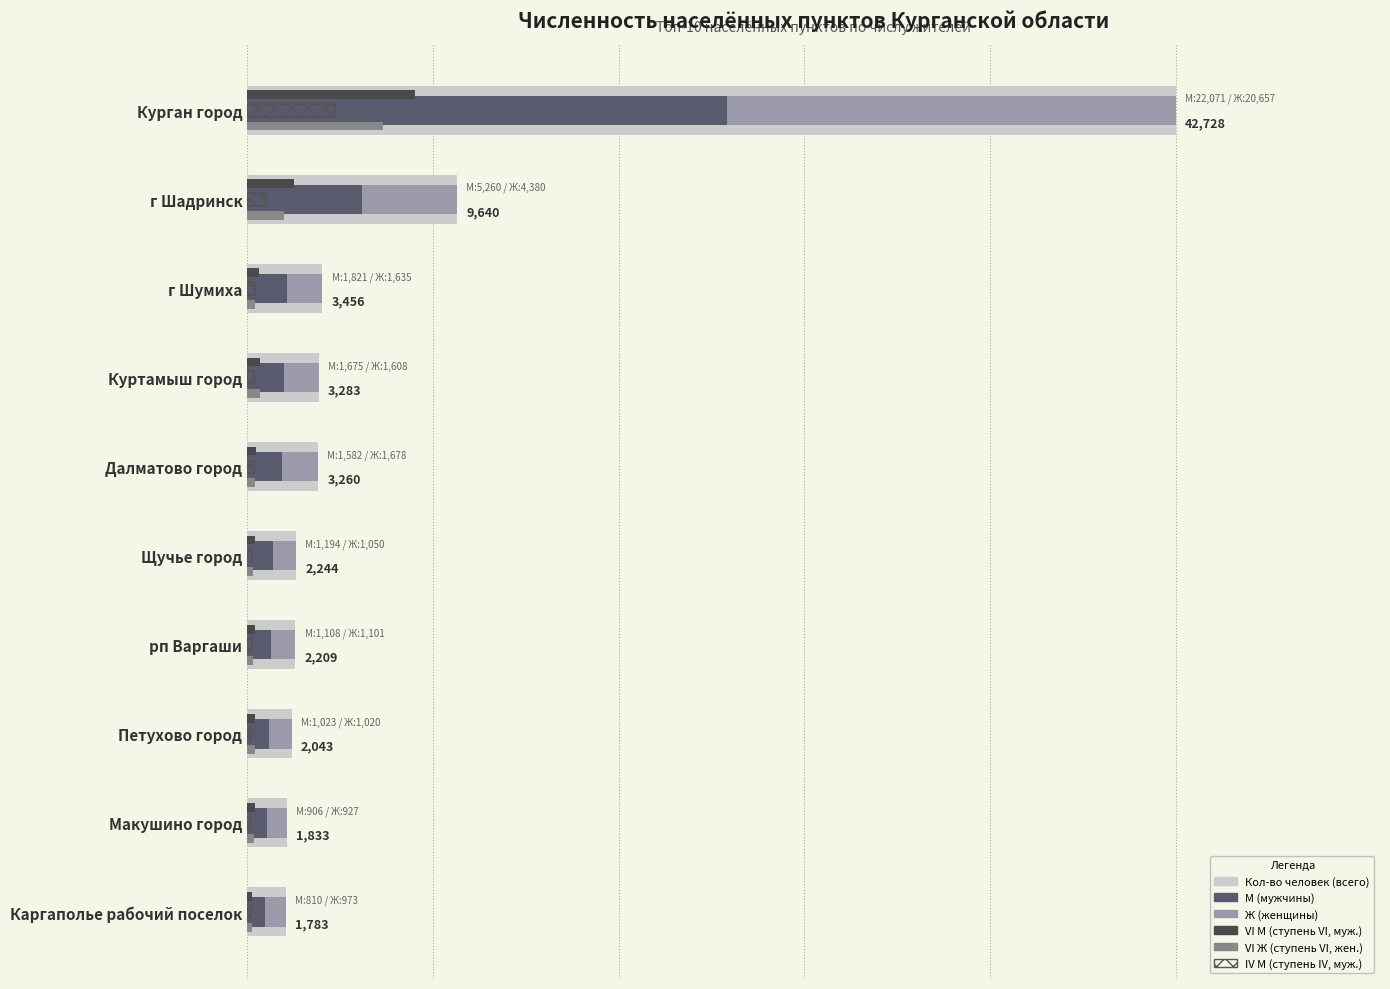

Which series has the widest spread of values?

Кол-во человек